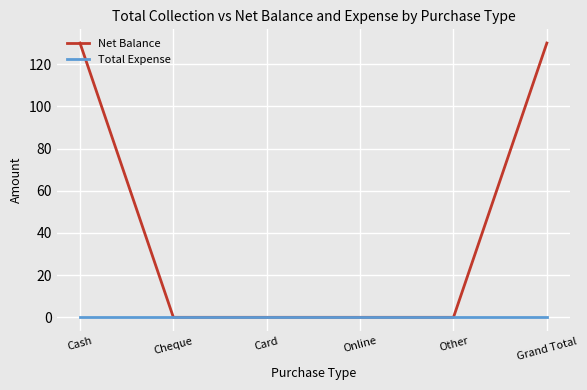

List the series in order of their overall mean, highest first.

Net Balance, Total Expense